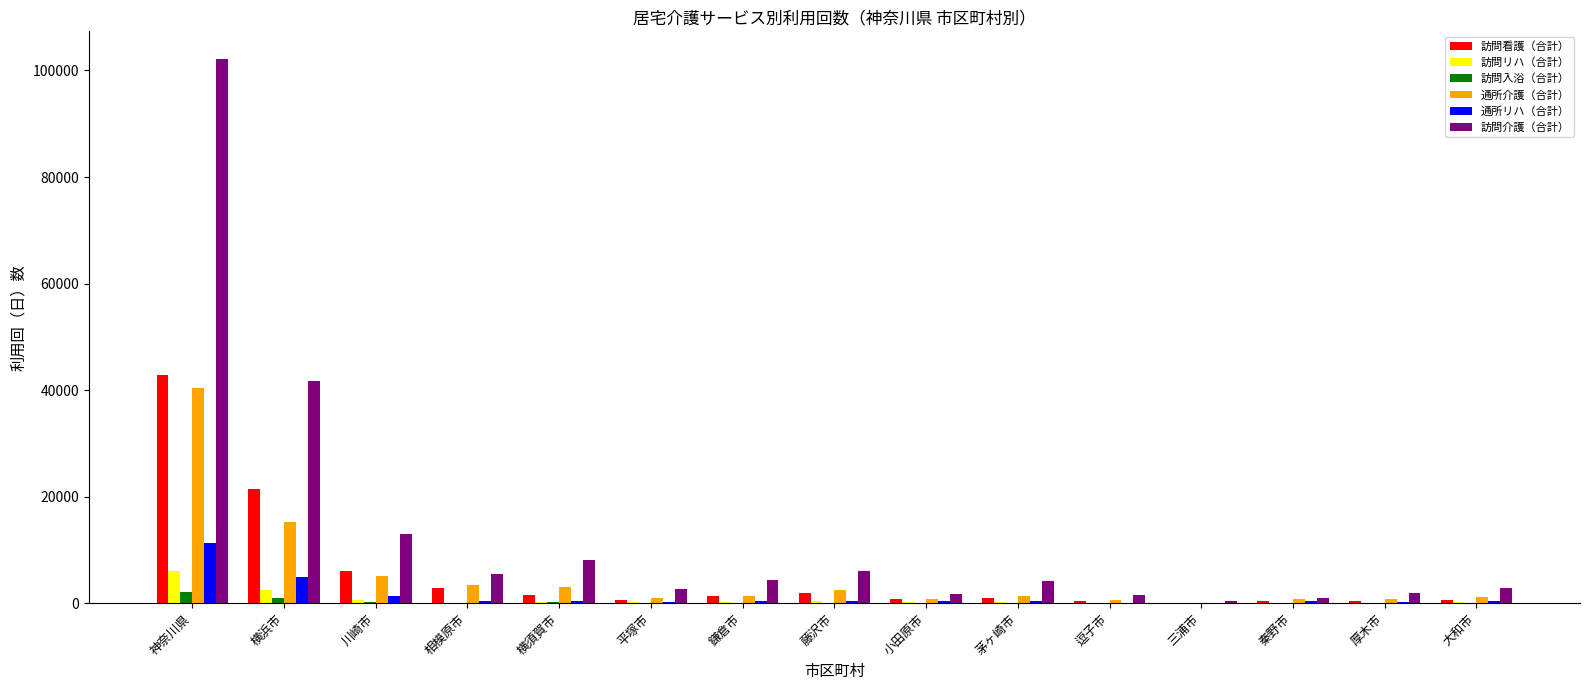

Is it true that 訪問看護（合計） equals 2030 at 川崎市?

False